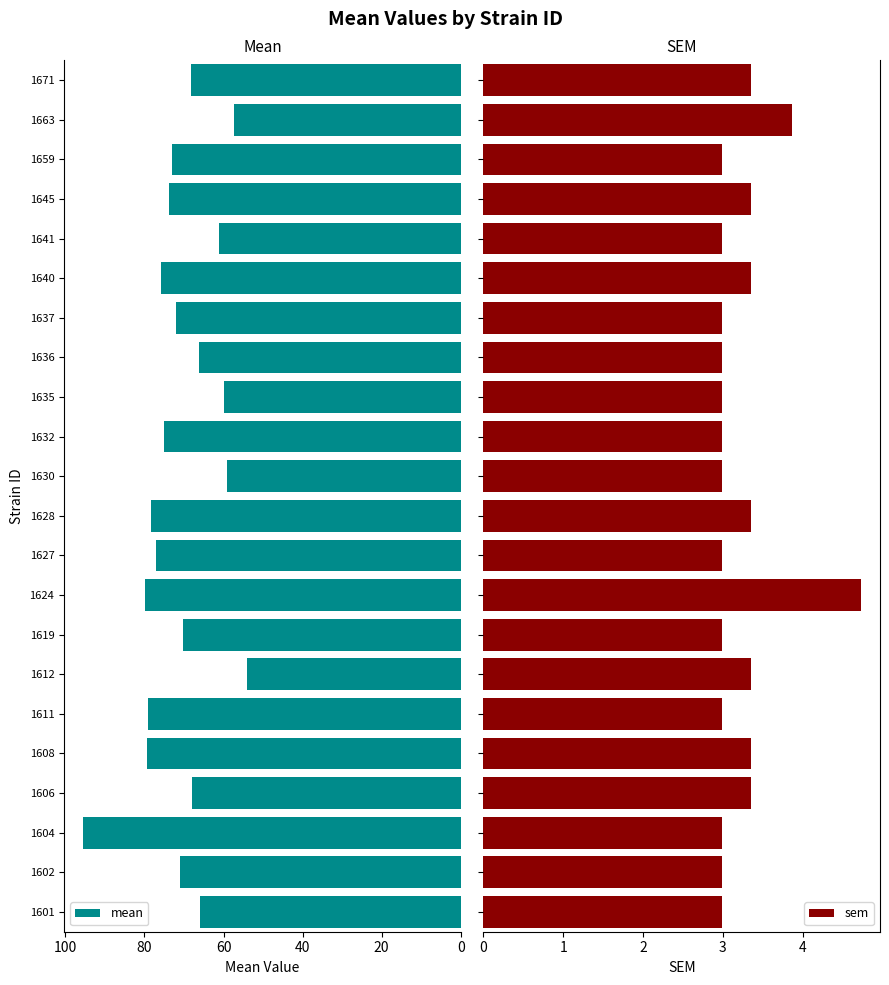

True or false: mean has a value of 95.5 at 1604.

True